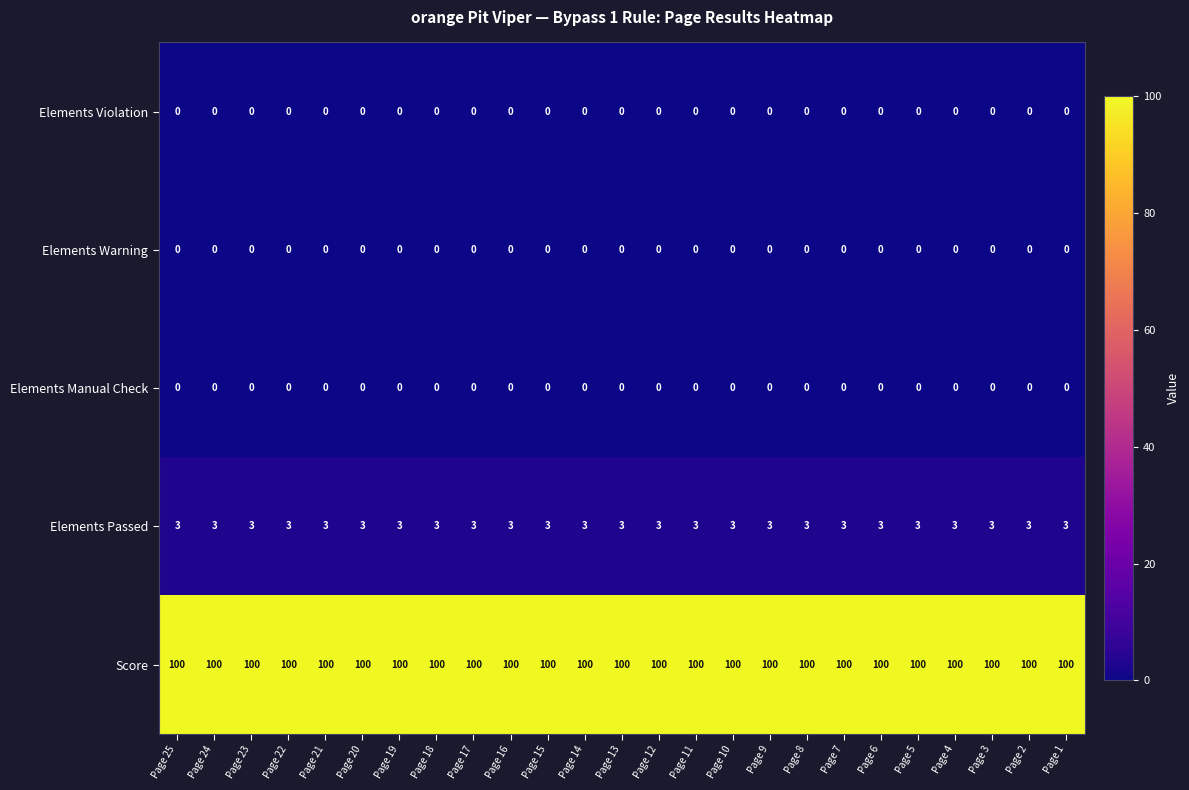

At how many categories does at least one series exceed 68?

25